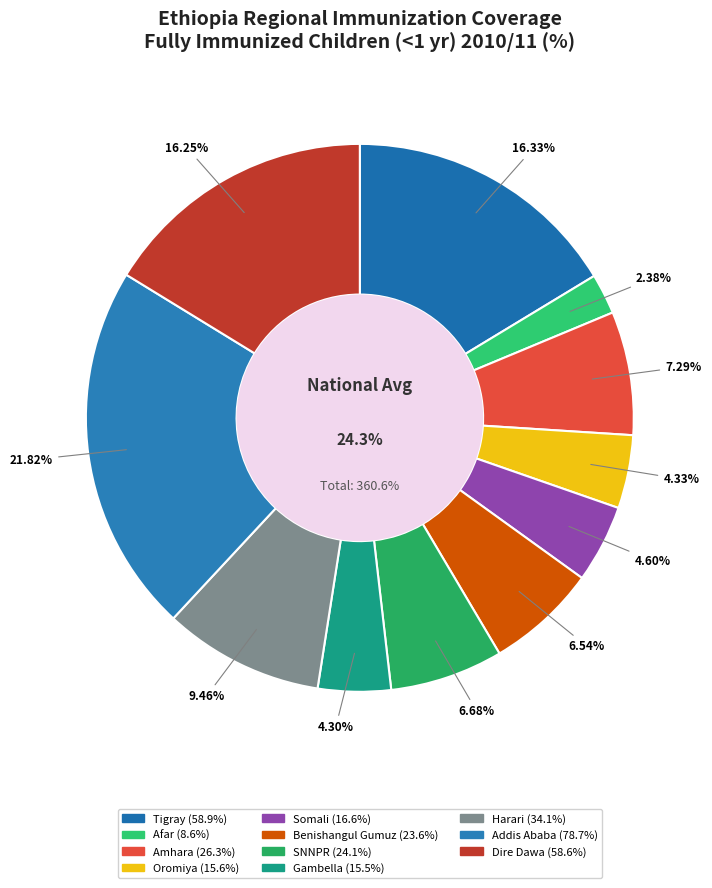

What percentage is the Harari slice, to the nearest percent?

9%